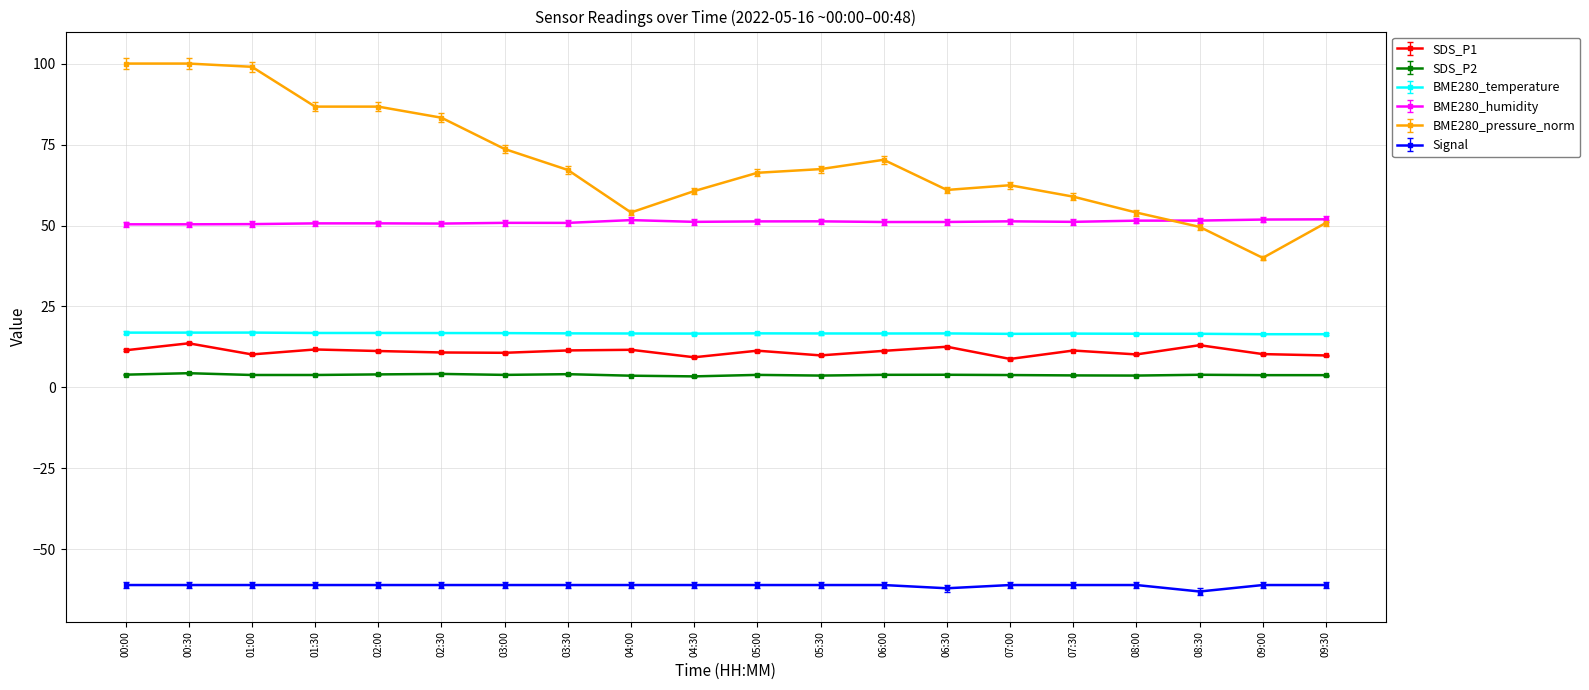

True or false: BME280_temperature and BME280_humidity intersect in this chart.

False